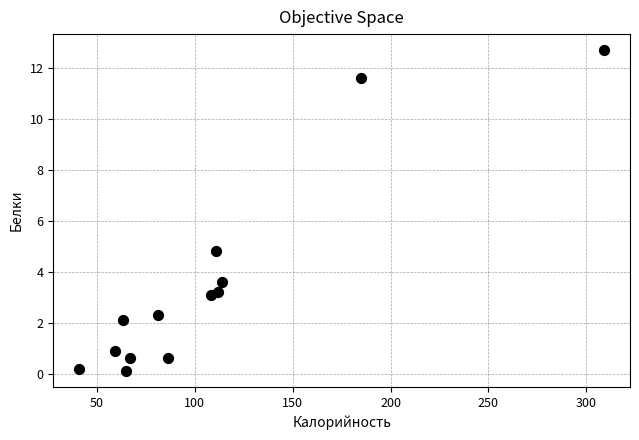

What is the range of X values (max minus min)?

268.0